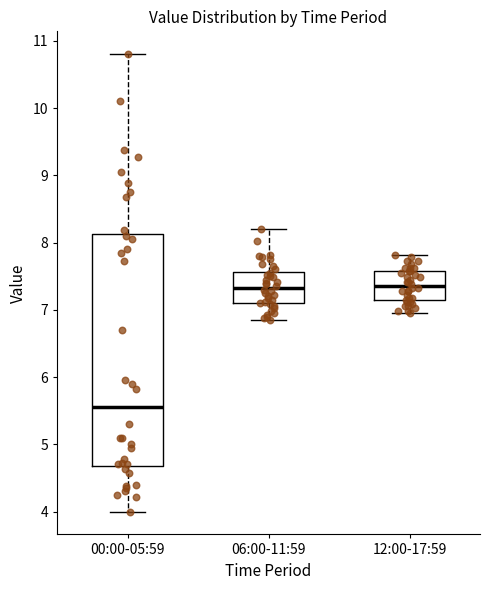

Reading left to right, read every box against the y-axis: the position of its median line, the range the box covers, and the ends of its whiskers. The values are not printed on the chart, so give them approximately, as read against the axis.

00:00-05:59: median 5.6, box 4.7 to 8.1, whiskers 4.0 to 10.8
06:00-11:59: median 7.3, box 7.1 to 7.6, whiskers 6.9 to 8.2
12:00-17:59: median 7.4, box 7.1 to 7.6, whiskers 7.0 to 7.8